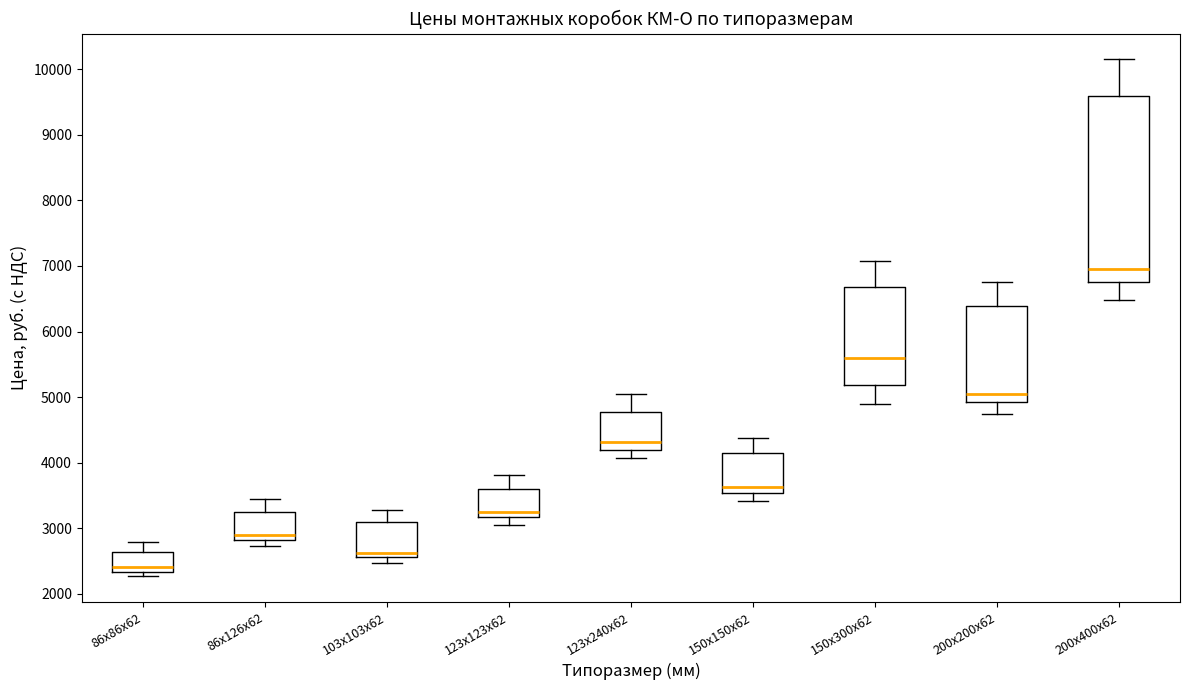

Where does the lower whisker of the box for 150х300х62 end on the y-axis? The values are not printed on the chart, so give them approximately, as read against the axis.

4900